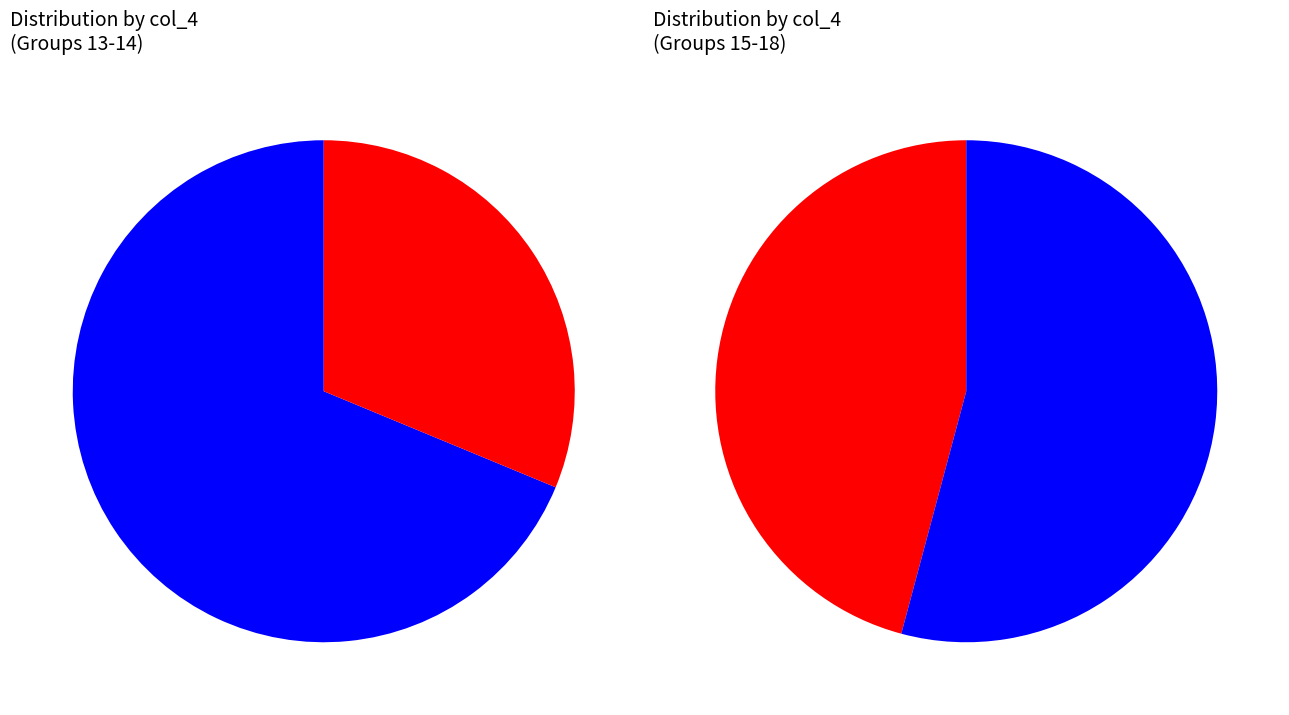

True or false: 13 accounts for 28% of the total.

True